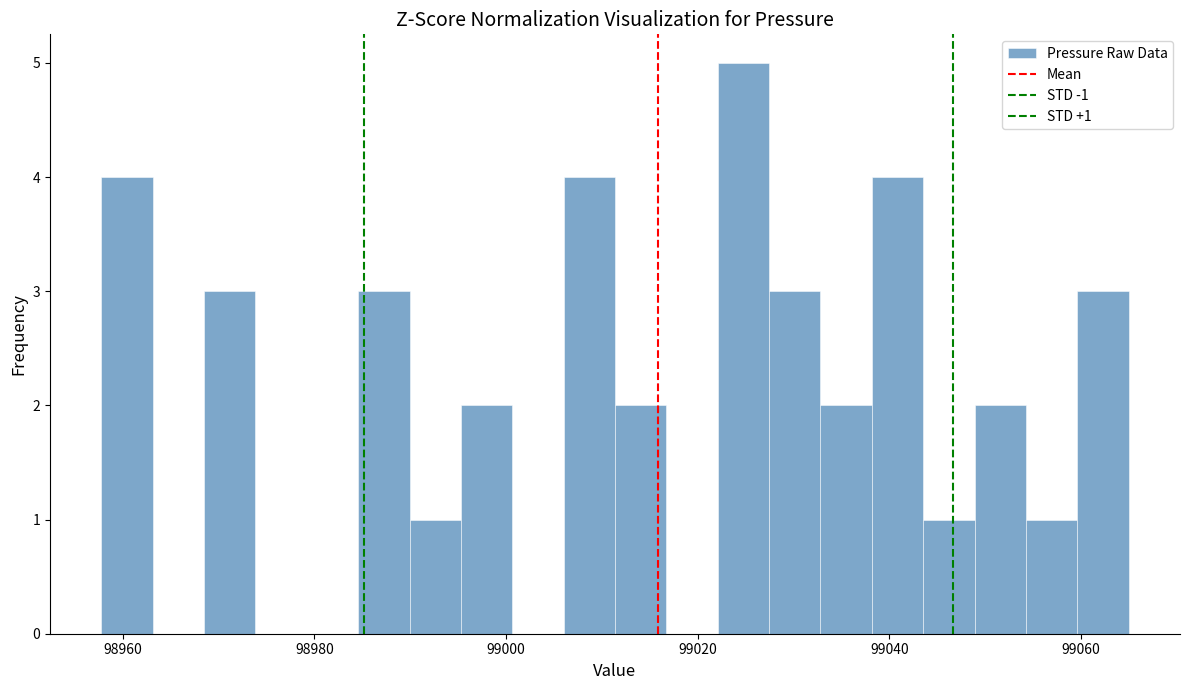

Read against the x-axis, roughly where is the centre of the tallest bar?

99024